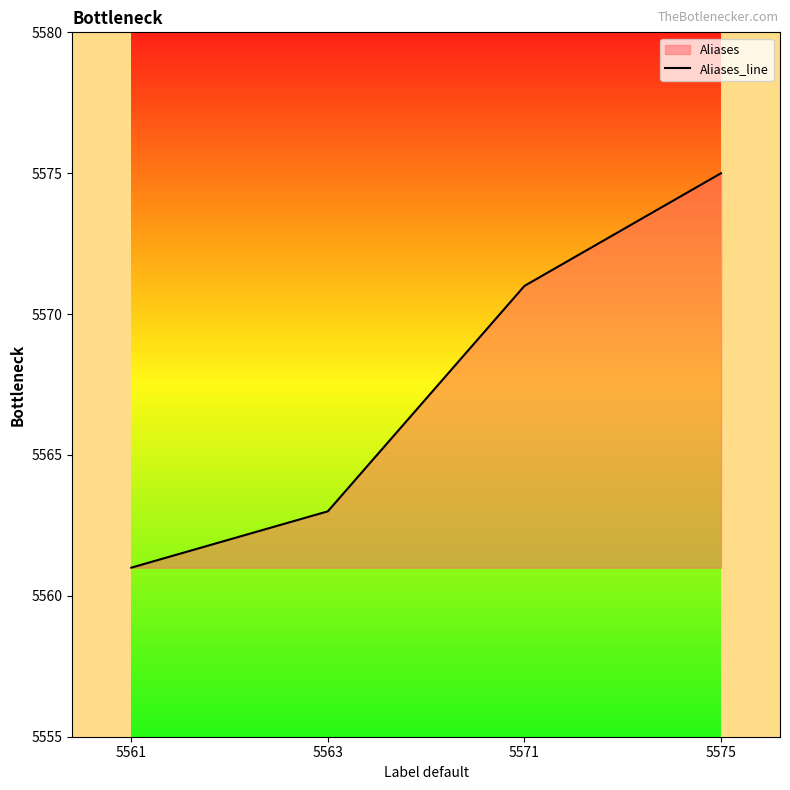

True or false: the data shows 2873 at 5571.

False